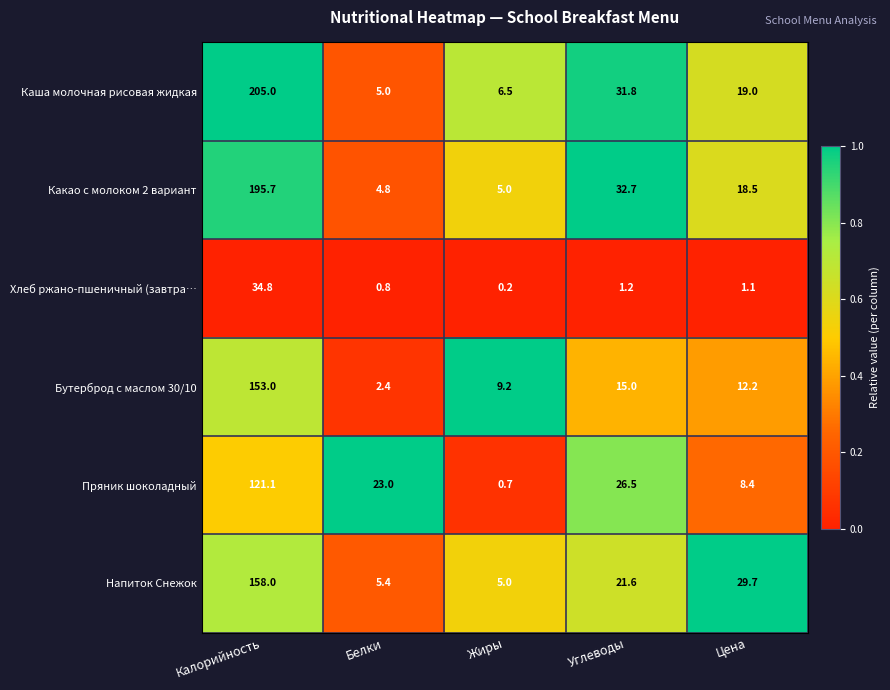

Rank the series at Белки from lowest to highest value.

Хлеб ржано-пшеничный (завтра…, Бутерброд с маслом 30/10, Какао с молоком 2 вариант, Каша молочная рисовая жидкая, Напиток Снежок, Пряник шоколадный